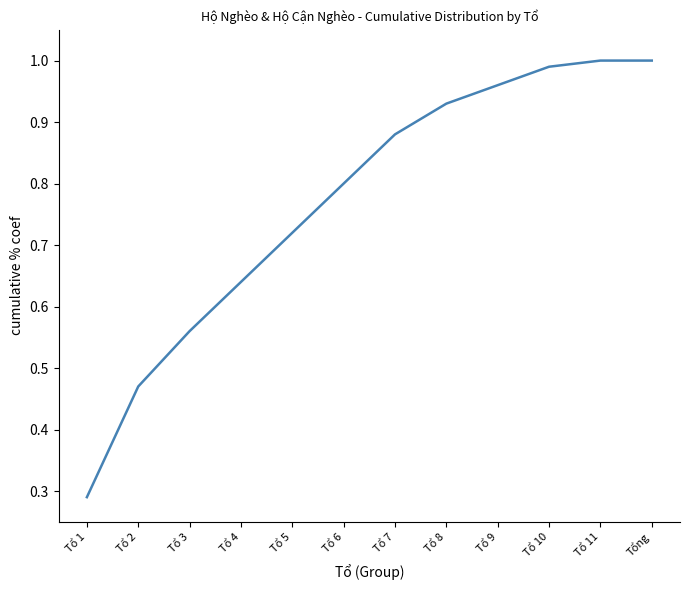

What is the change in value from Tổ 2 to Tổ 4?

+0.2